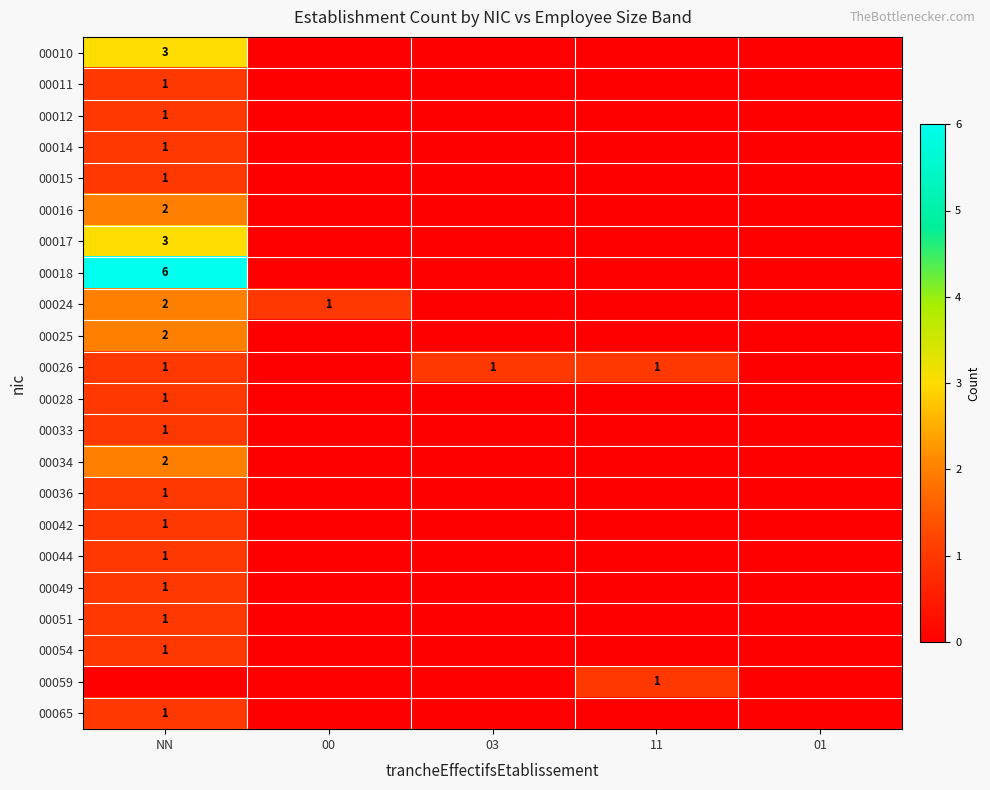

The value of 00054 at NN is 0. True or false?

False